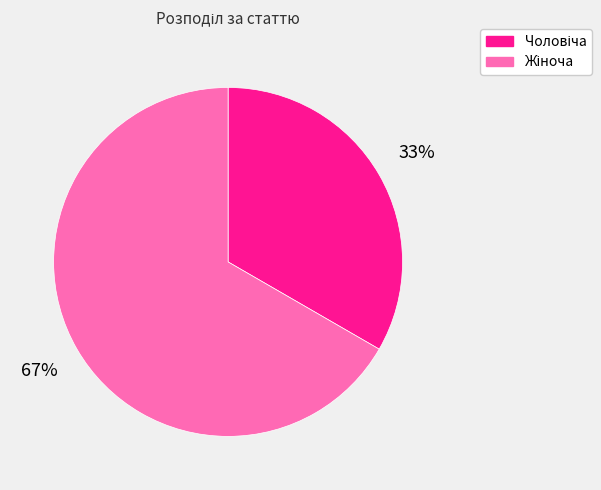

Is there any slice that represents more than half of the pie?

Yes